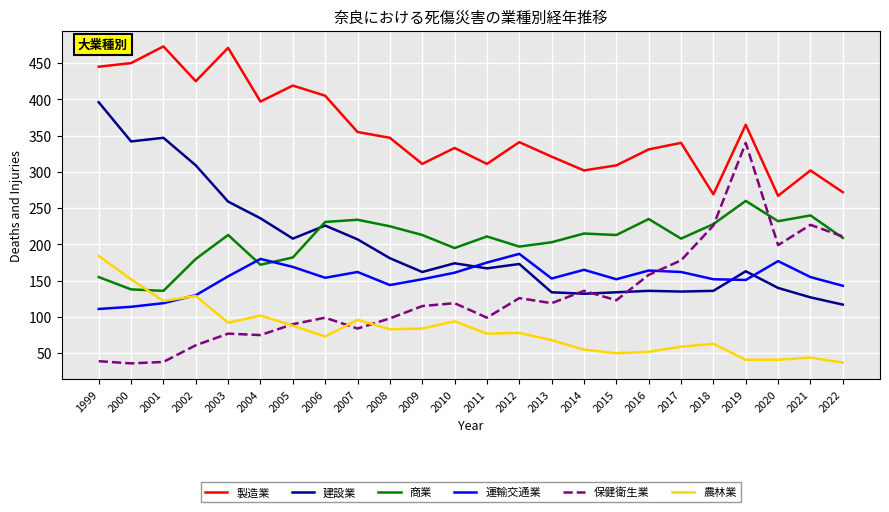

Rank the series at 2011 from lowest to highest value.

農林業, 保健衛生業, 建設業, 運輸交通業, 商業, 製造業